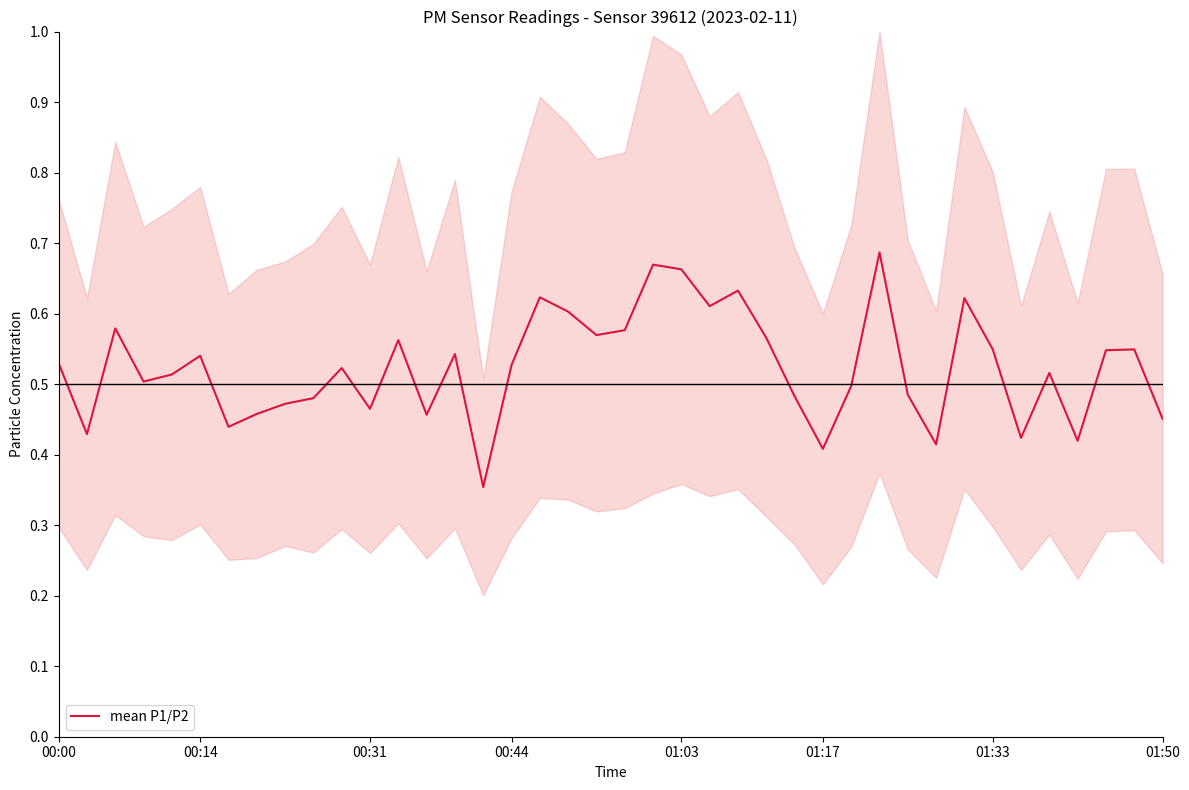

How many interior local valleys (lower than both neighbors) does the data have?

12